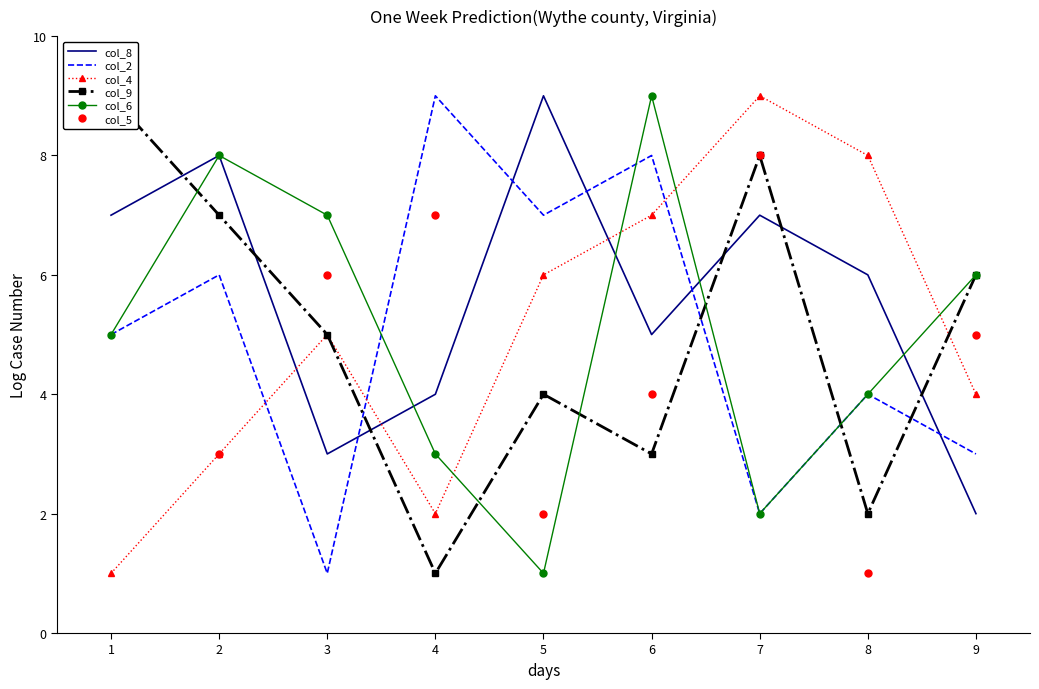

What is the greatest value displayed?

9